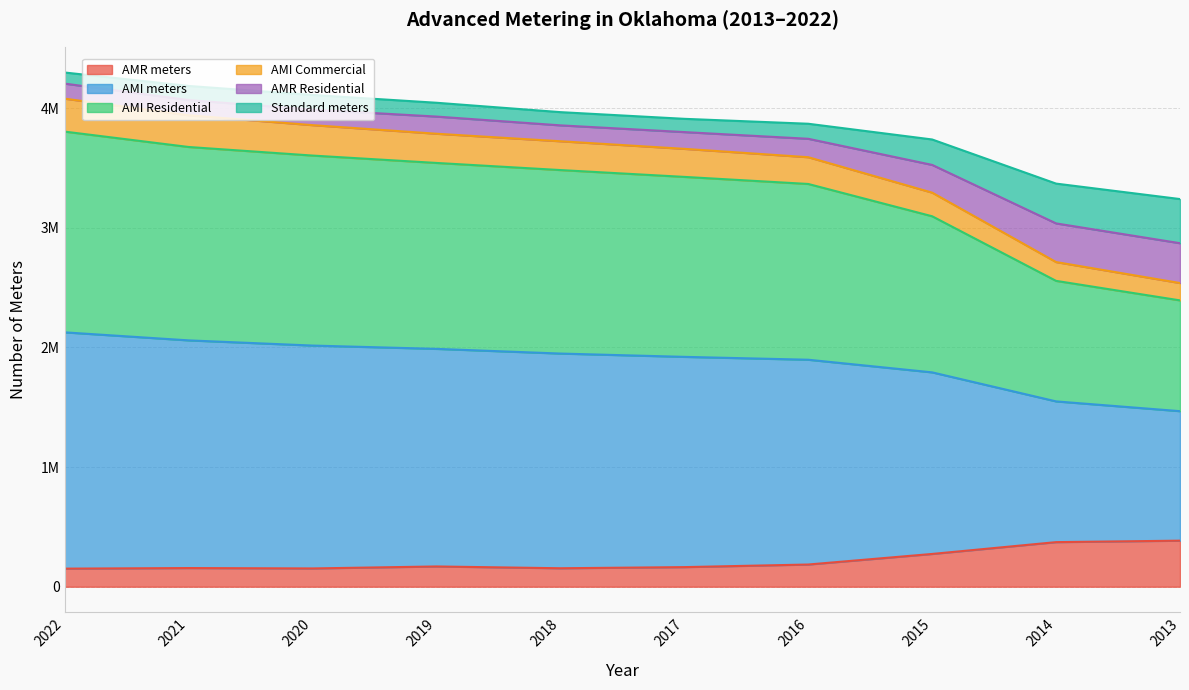

True or false: AMI Commercial has a value of 2306549 at 2021.

False